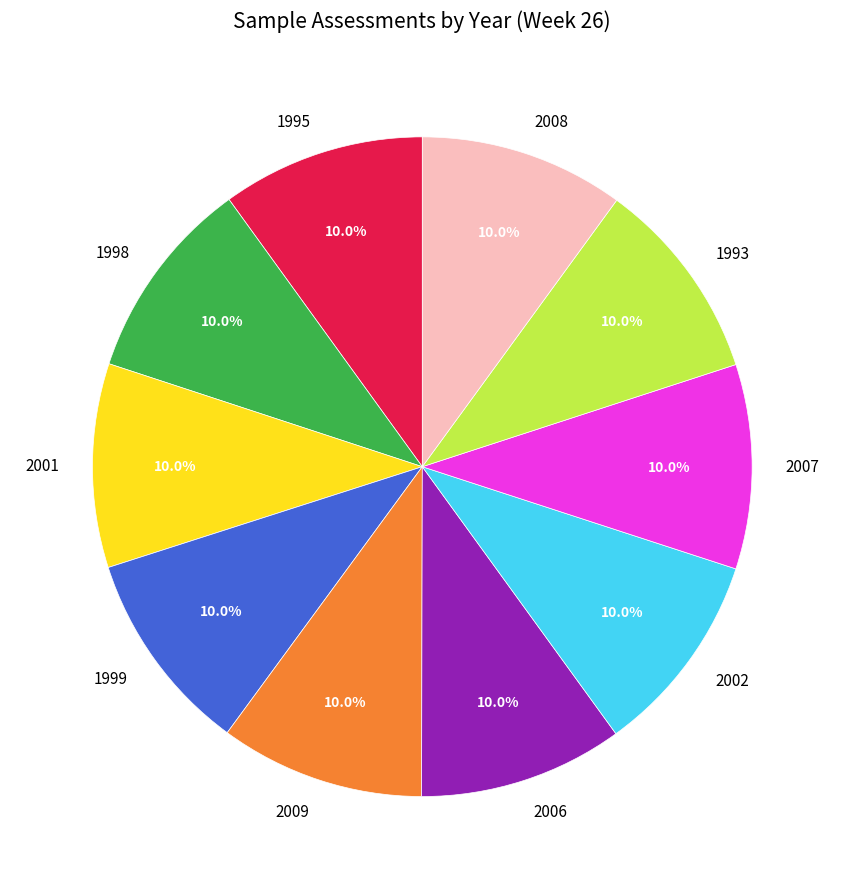

How much of the chart is everything except 1995?

90.0%